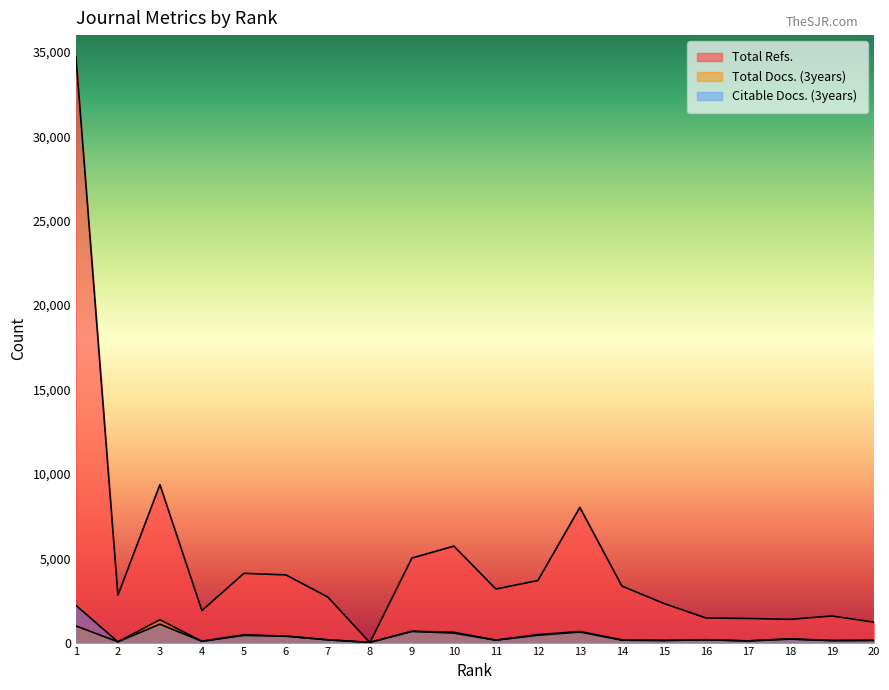

Read the Total Refs. value at 16, to the nearest 50.

1450